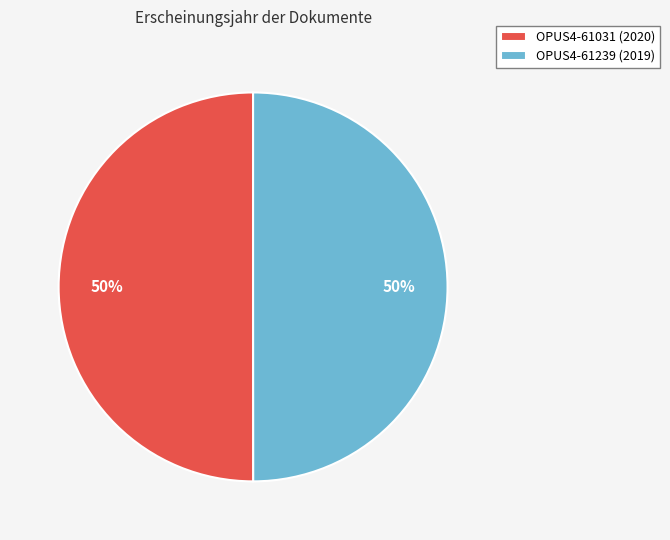

To the nearest percent, what portion does OPUS4-61239 (2019) represent?

50%